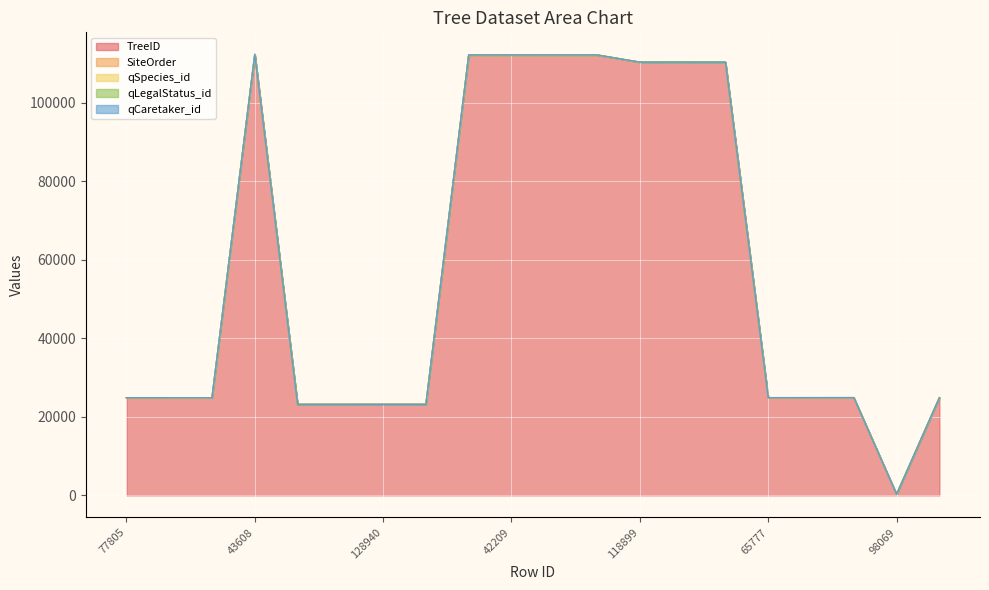

True or false: qCaretaker_id and qLegalStatus_id cross at least once.

False